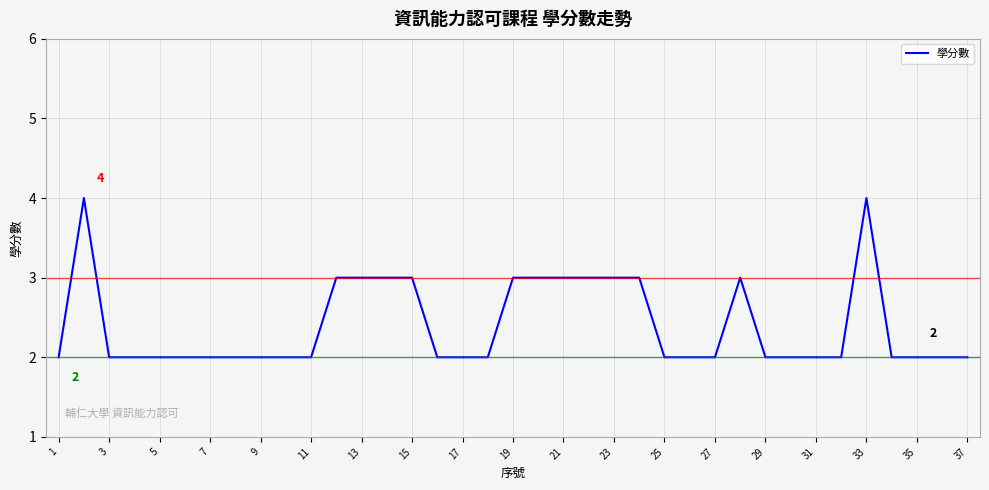

True or false: the data shows 1 at 27.

False